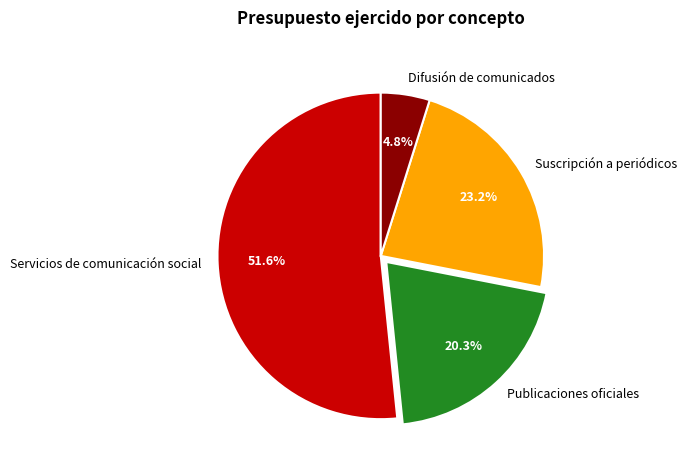

To the nearest percent, what is the difference between the largest and smallest slice percentages?

47%